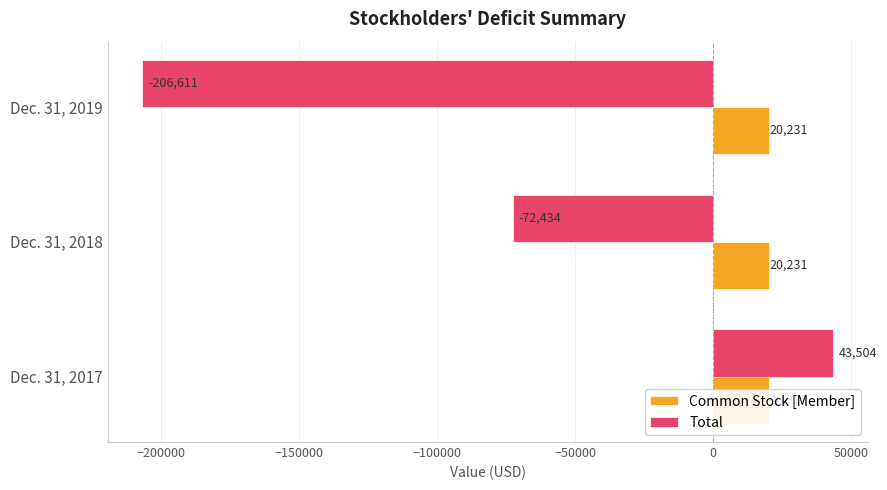

Is it true that Common Stock [Member] equals 0.1 at −150000?

False